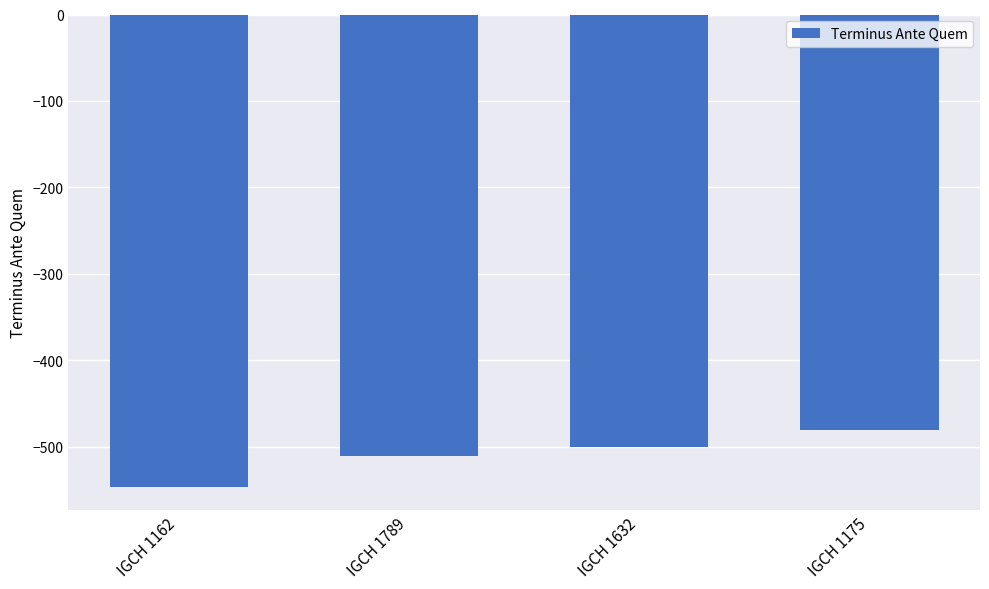

What is the difference between the maximum and minimum values?

66